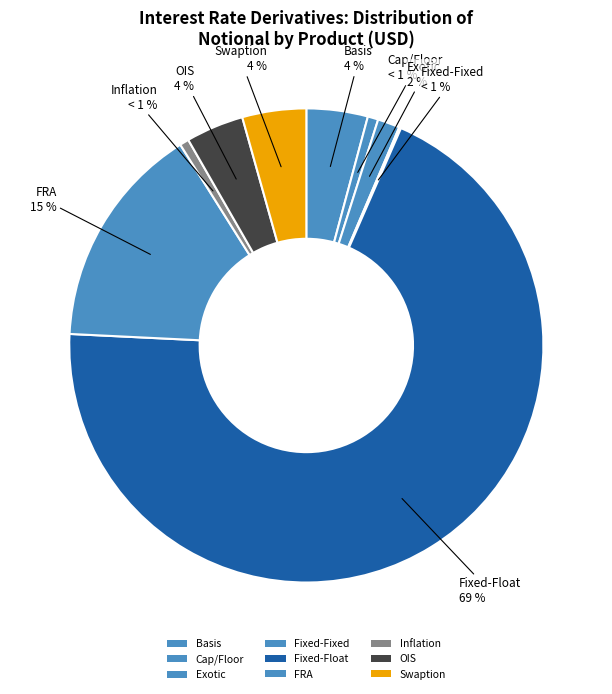

What is the smallest slice in the pie chart?

Fixed-Fixed